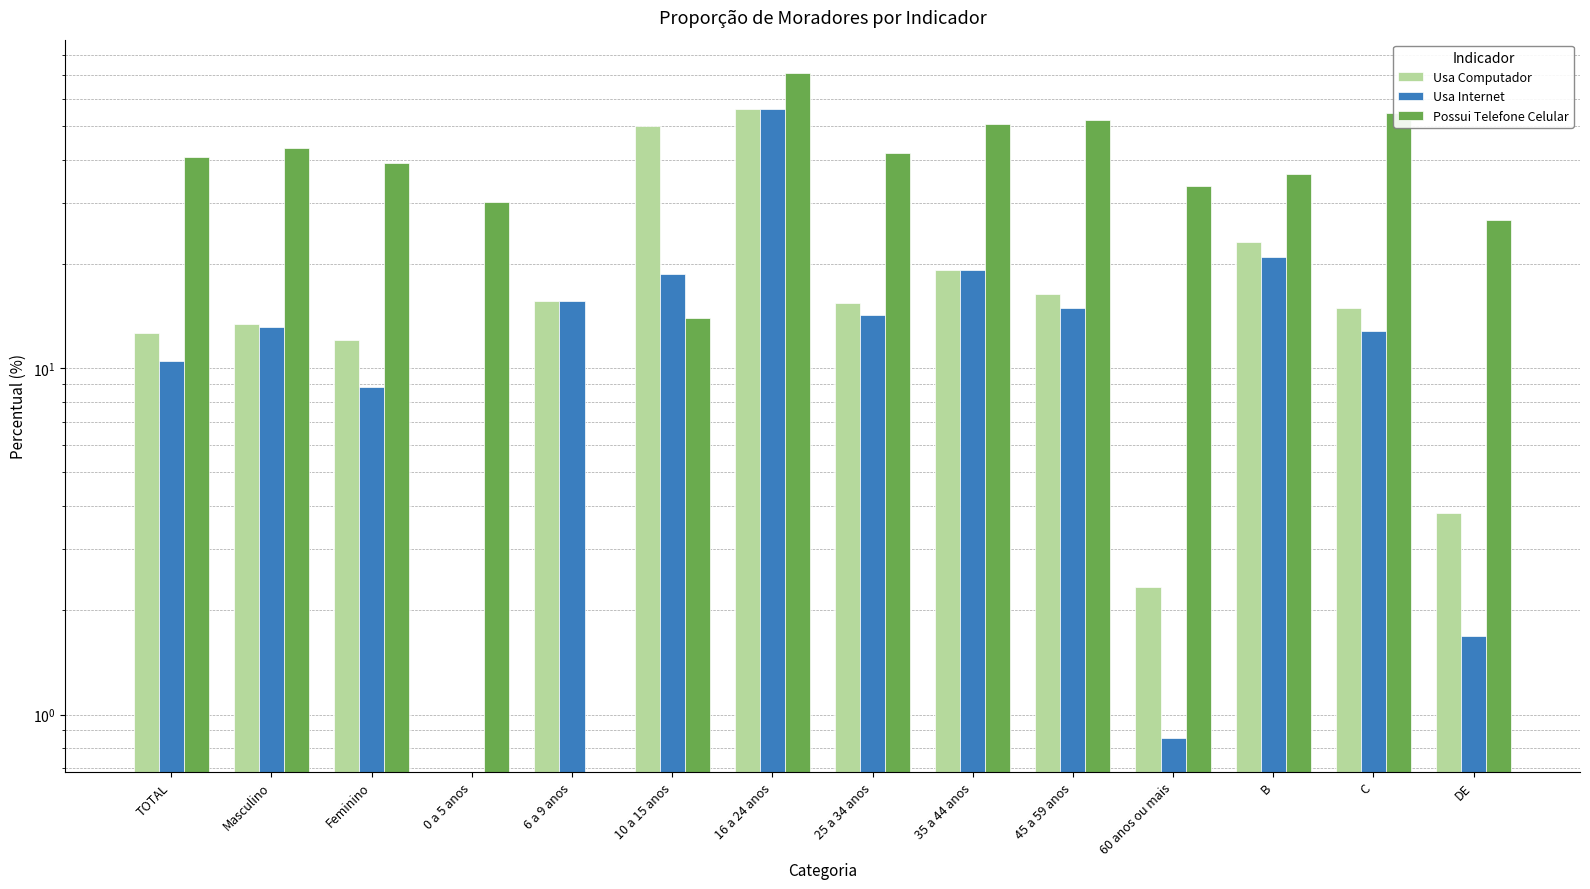

What is the difference between the second highest and second lowest values in the Possui Telefone Celular series?

40.6